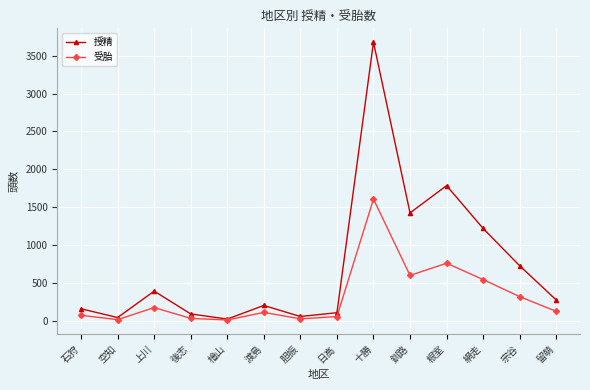

Where is 授精 nearest to the value 1850?

根室